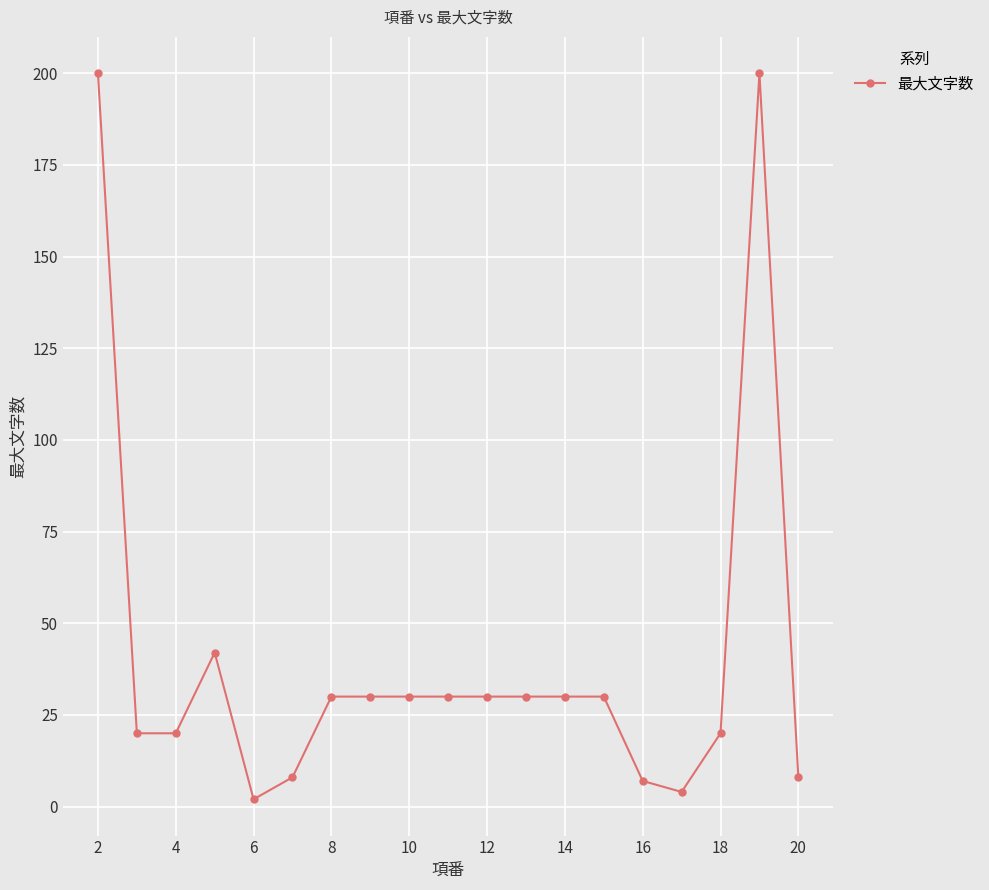

What is the difference between the second highest and minimum values?

198